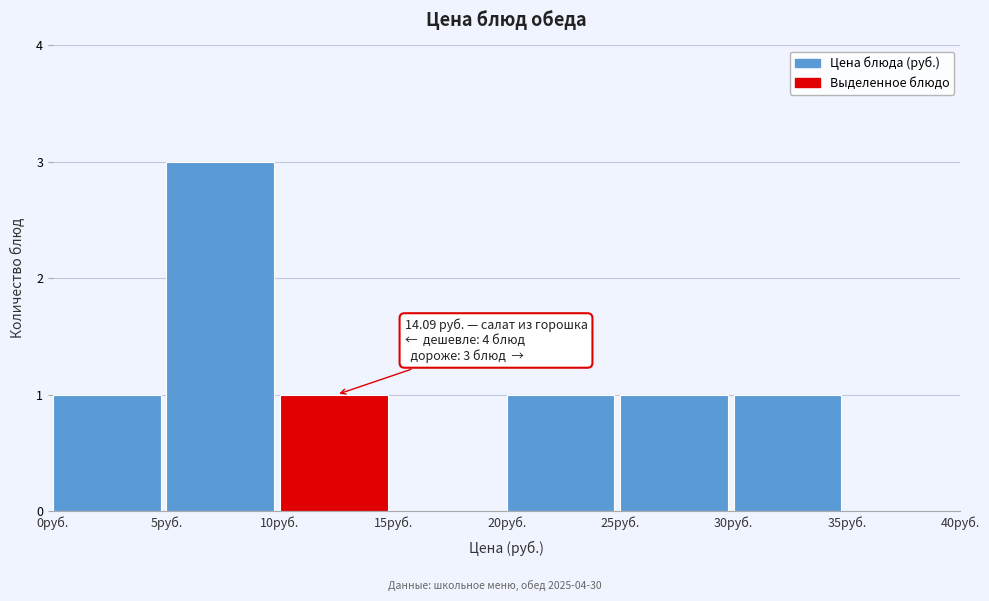

Which range on the x-axis has the tallest bar?

5 to 10